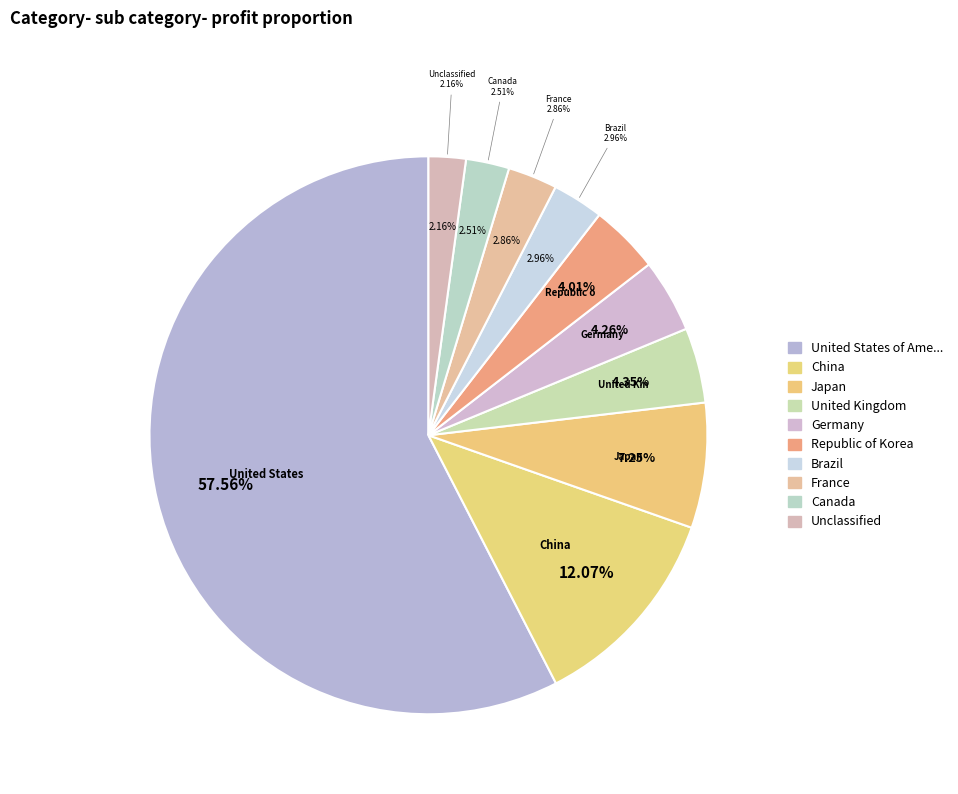

What percentage do Germany and Unclassified together represent?

6.4%